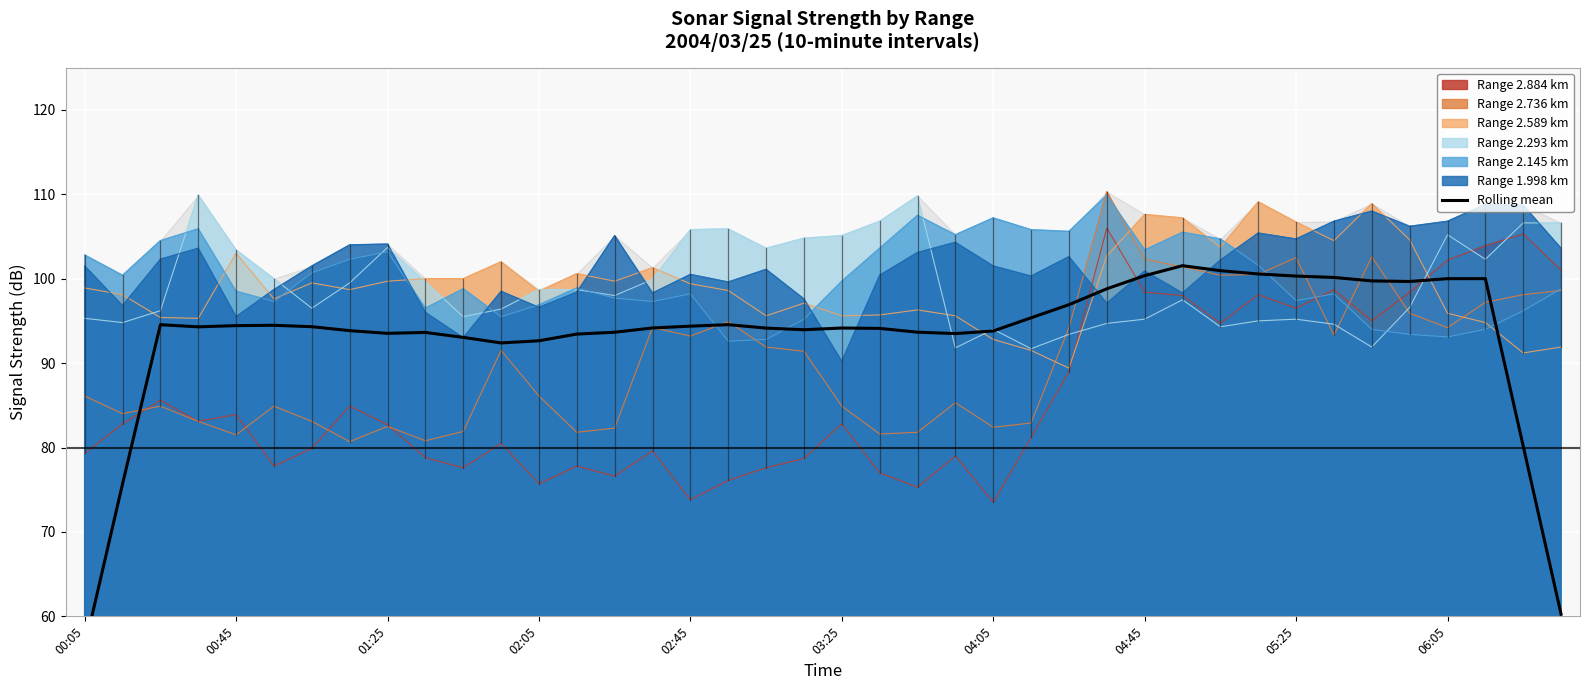

True or false: Range 1.998 km has a value of 104.1 at 01:25.

True